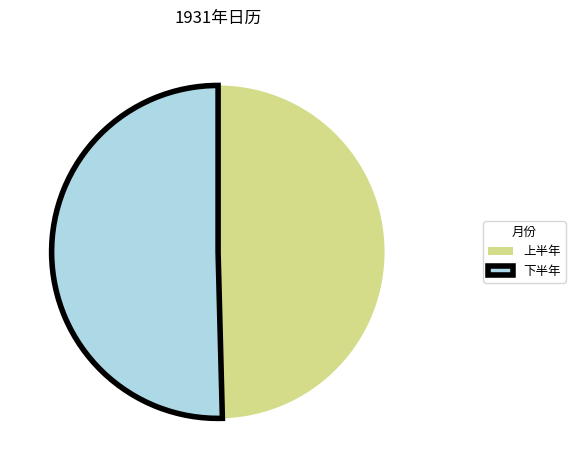

Which slice is the smallest?

上半年